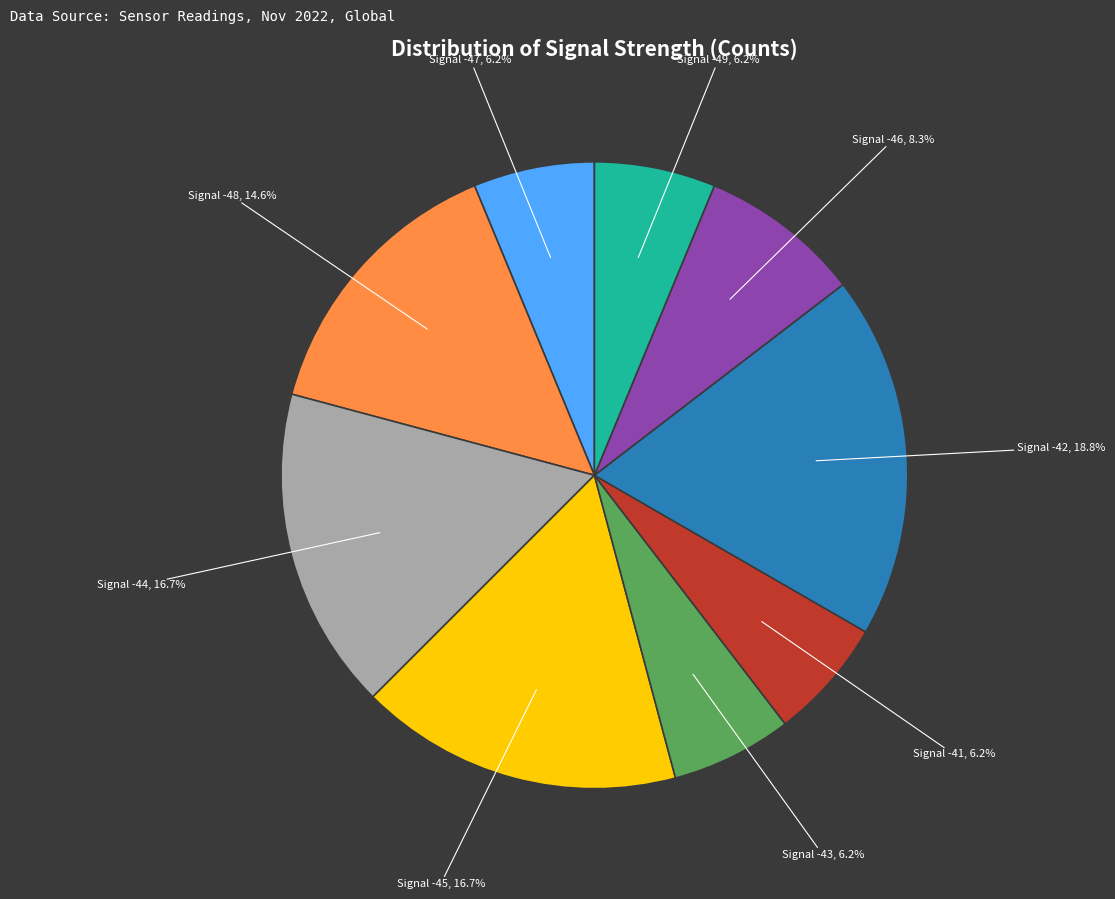

Is there any slice that represents more than half of the pie?

No